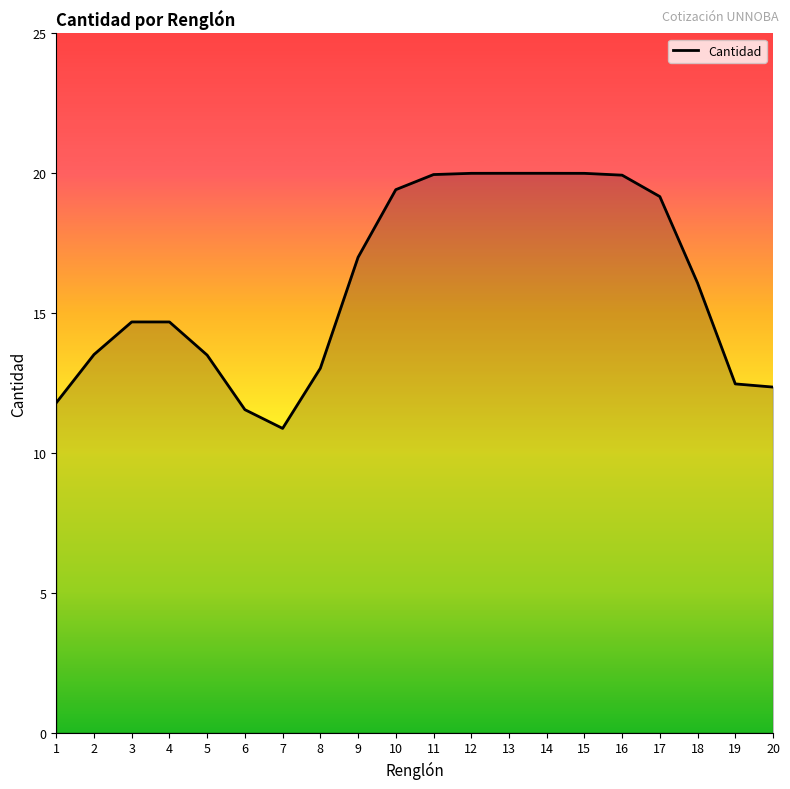

Which has a higher value, 14 or 20?

14